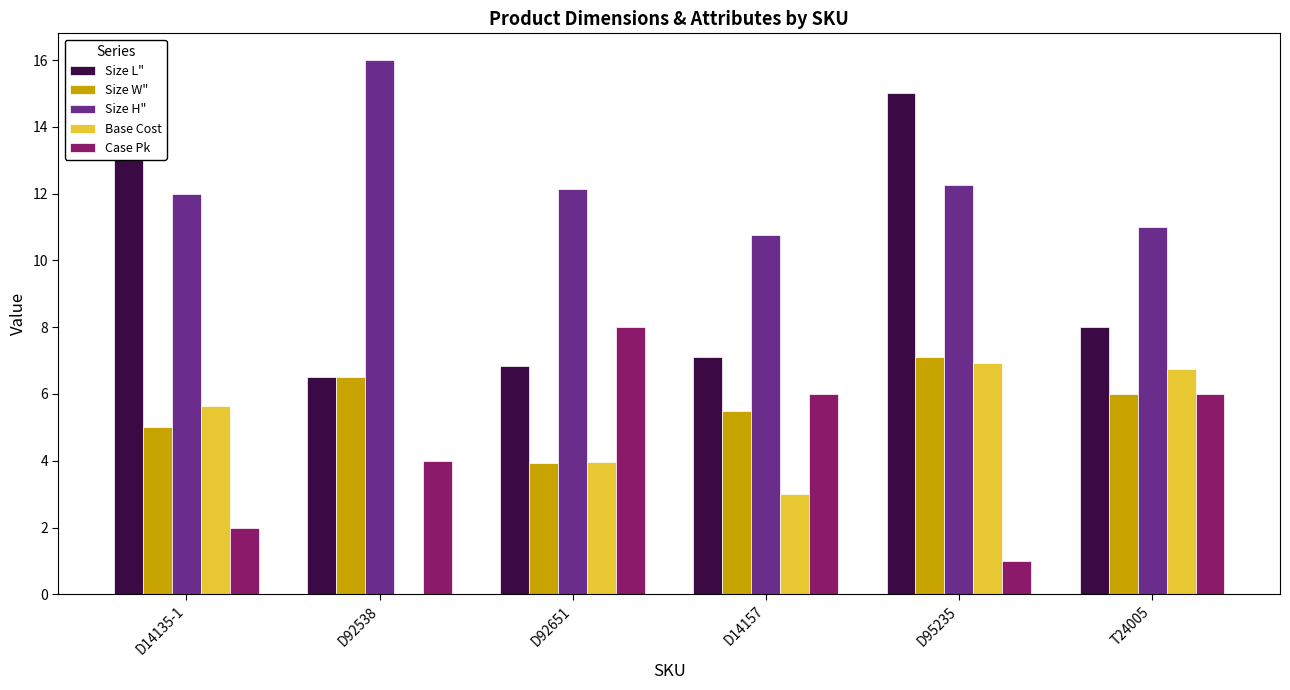

Between D14135-1 and D14157, which series saw the biggest shift?

Size L"